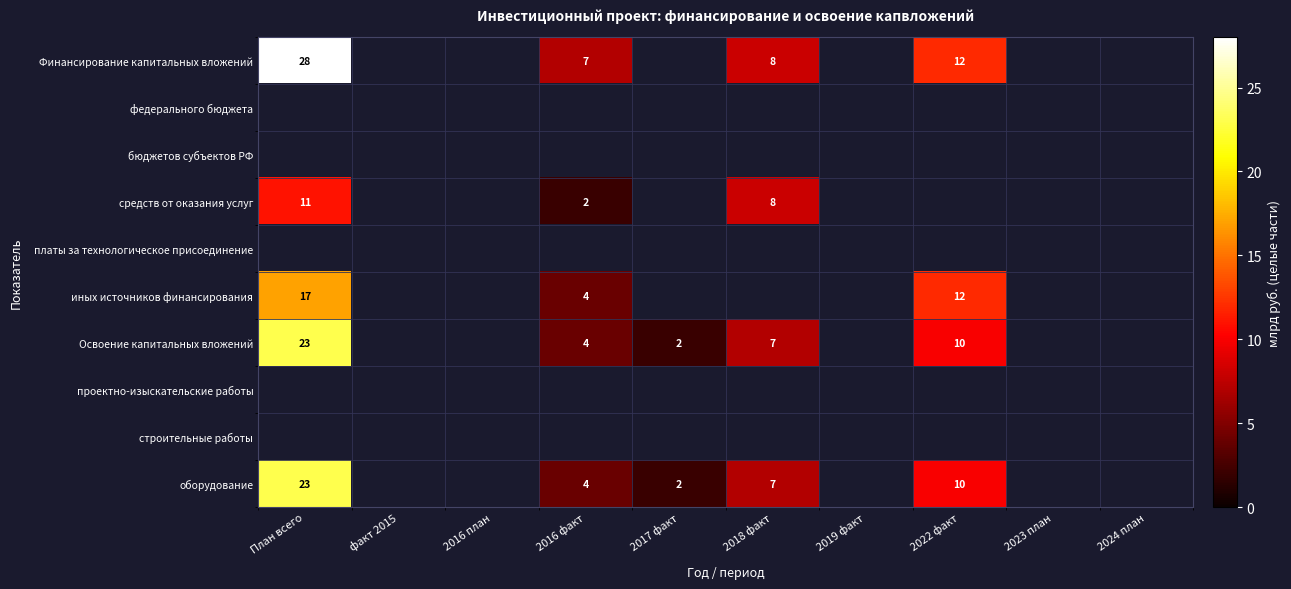

How many series are shown in this chart?

10